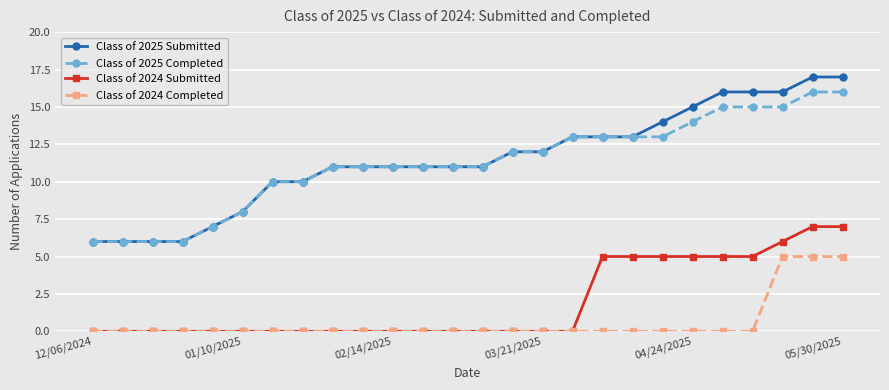

What is the greatest value displayed?

17